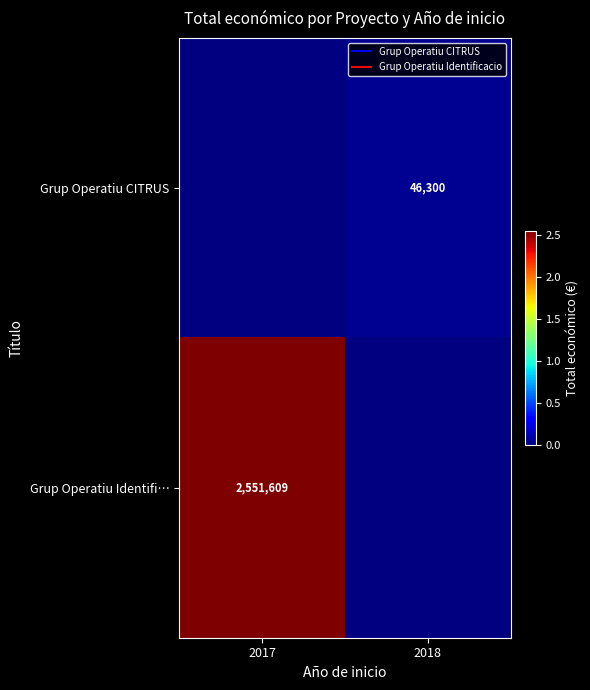

Which has a higher value, 2018 or 2017?

2018